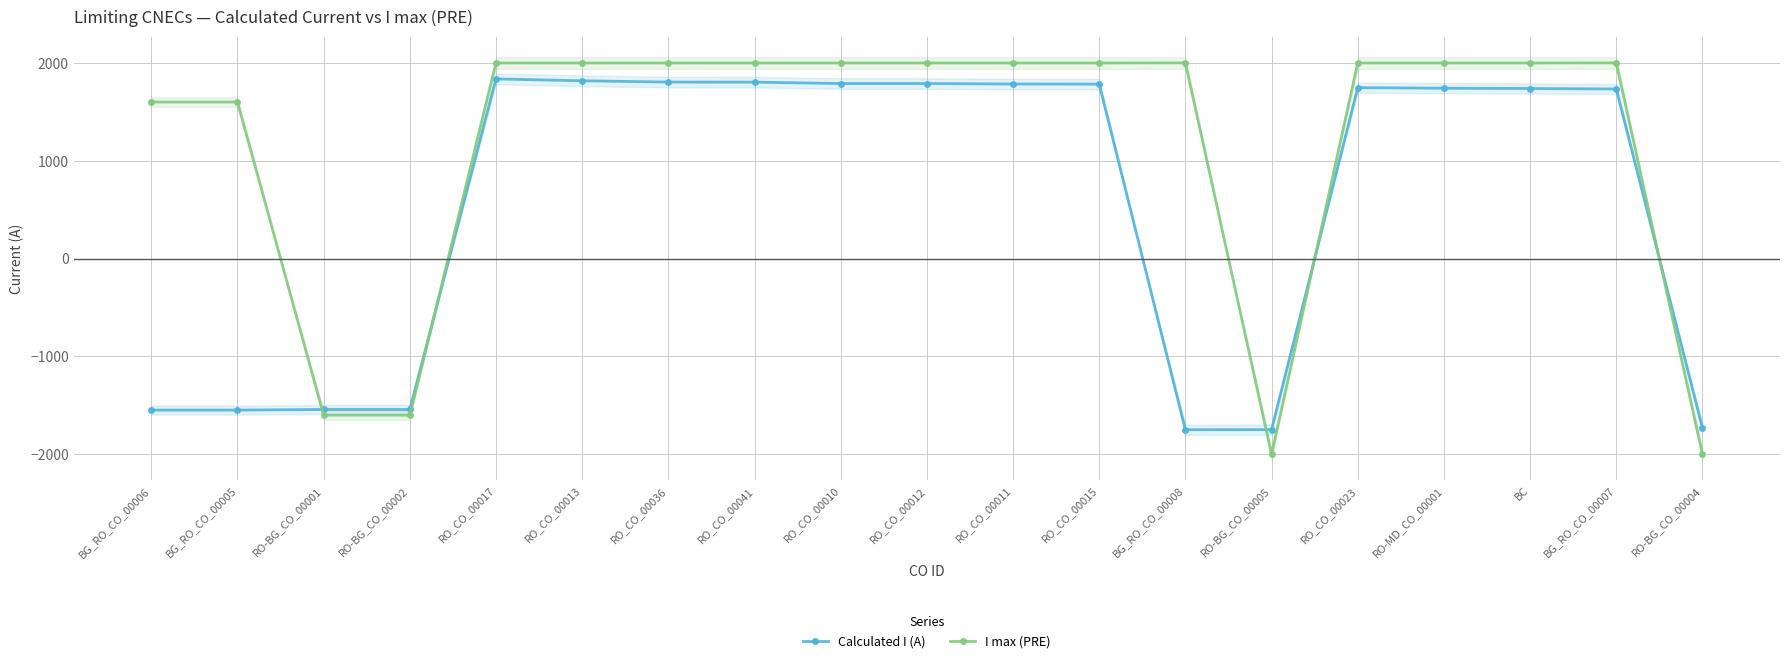

What is the spread (max minus min) of values at RO_CO_00011?

215